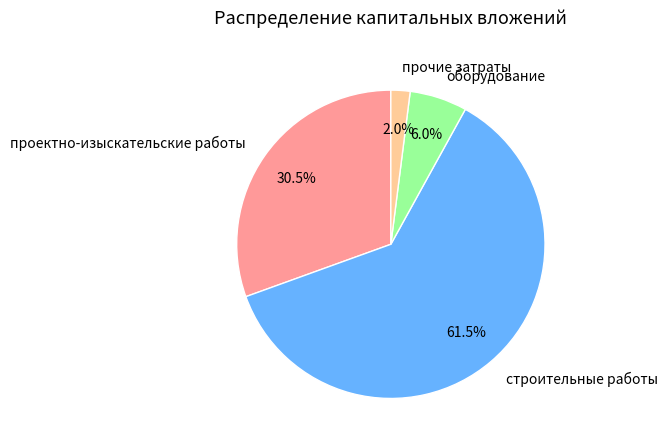

Approximately how many times larger is the value at оборудование compared to проектно-изыскательские работы?

0.2